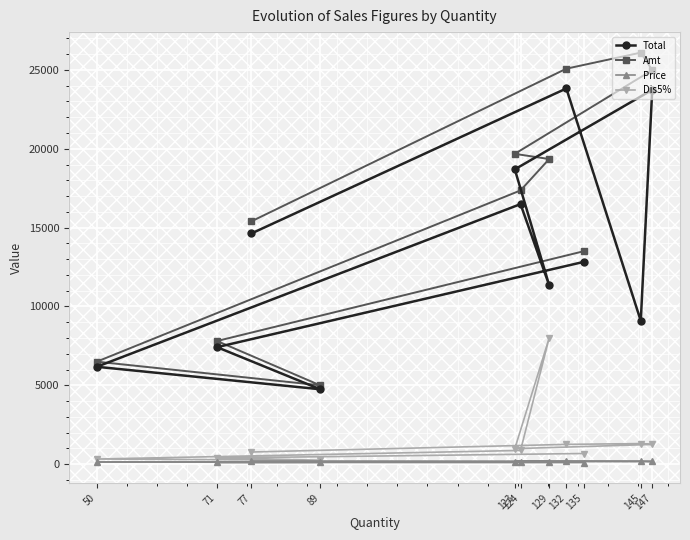

Is the value of Price at 132 greater than the value of Amt at 50?

No